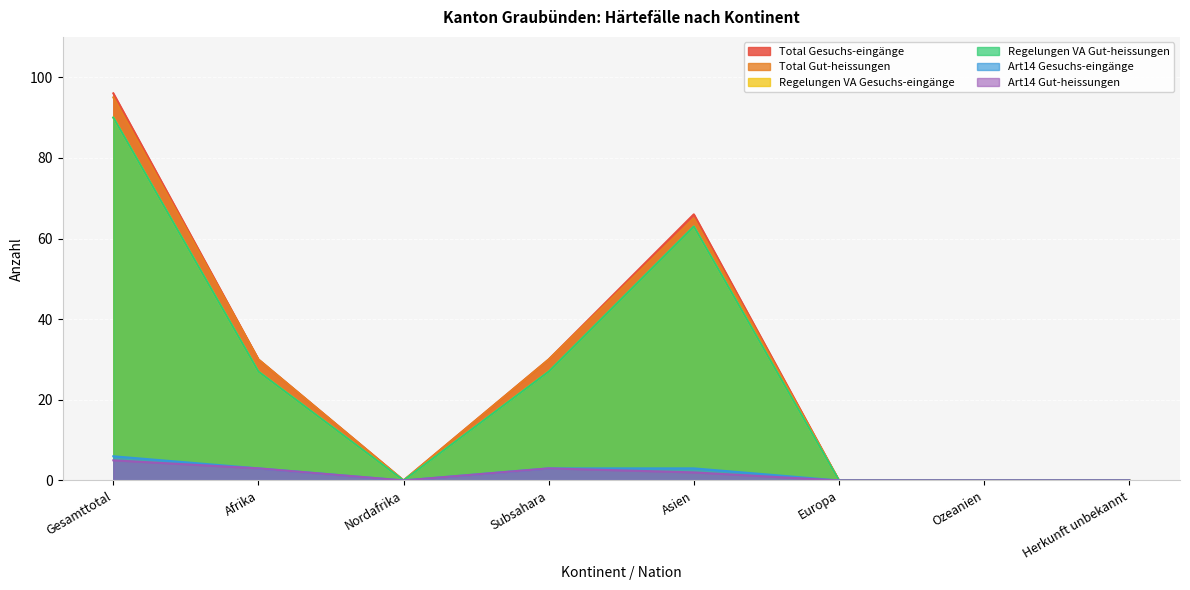

True or false: Art14 Gut-heissungen has more than 0 points higher than both neighbors.

True